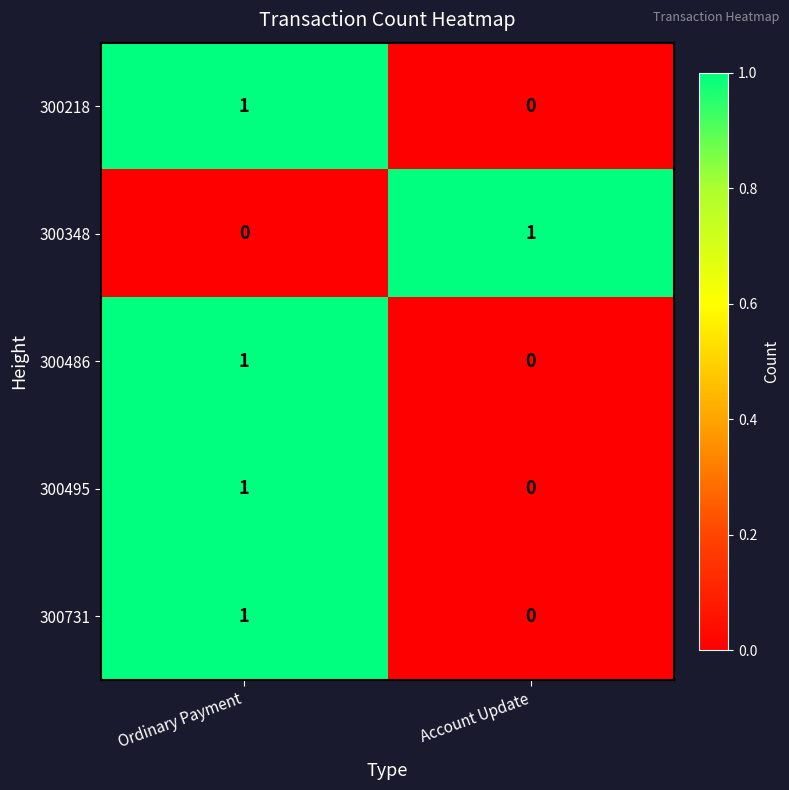

At which label is 300218 closest to 0?

Account Update